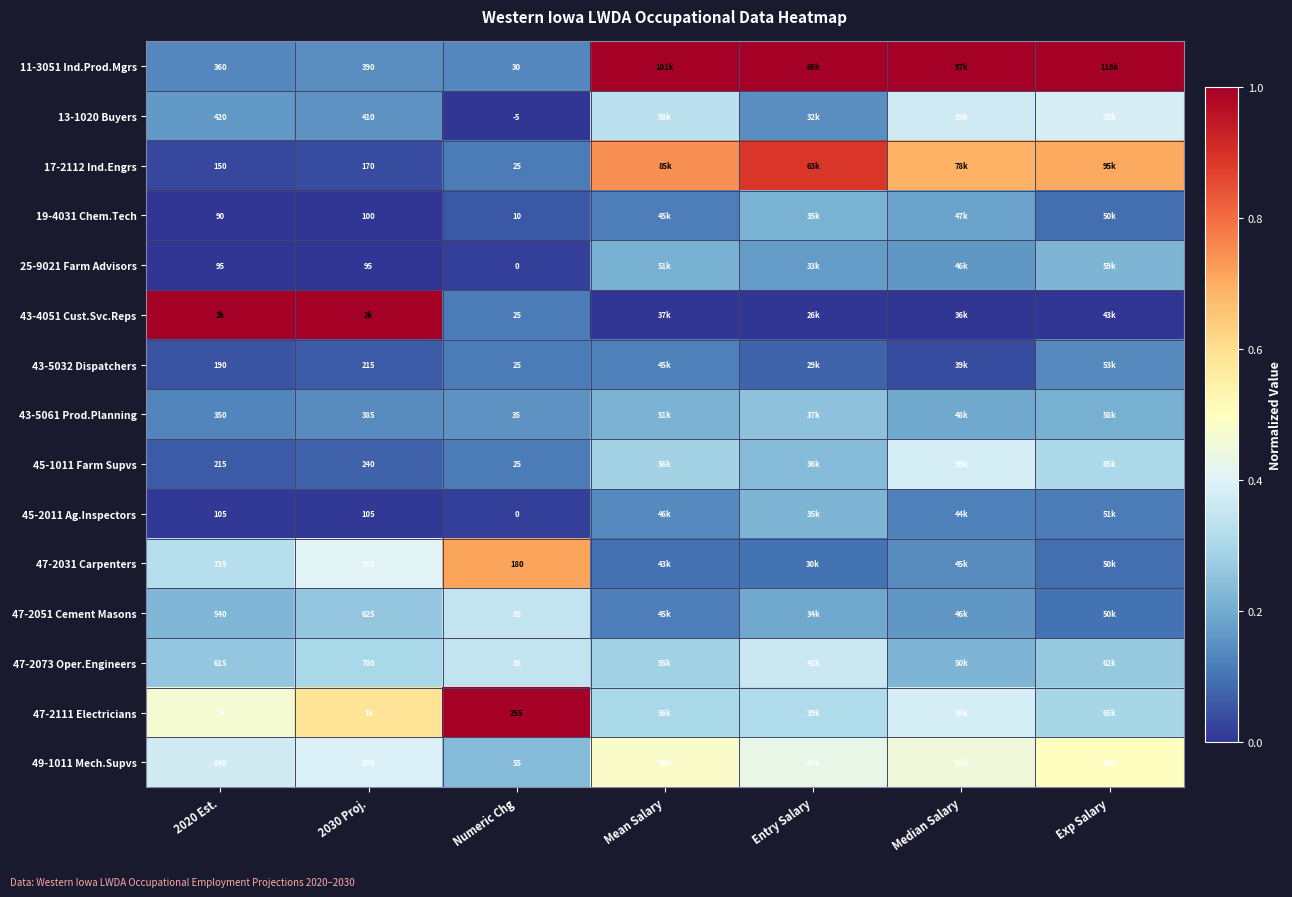

What is the difference between the maximum and minimum values in the 47-2111 Electricians series?

0.7